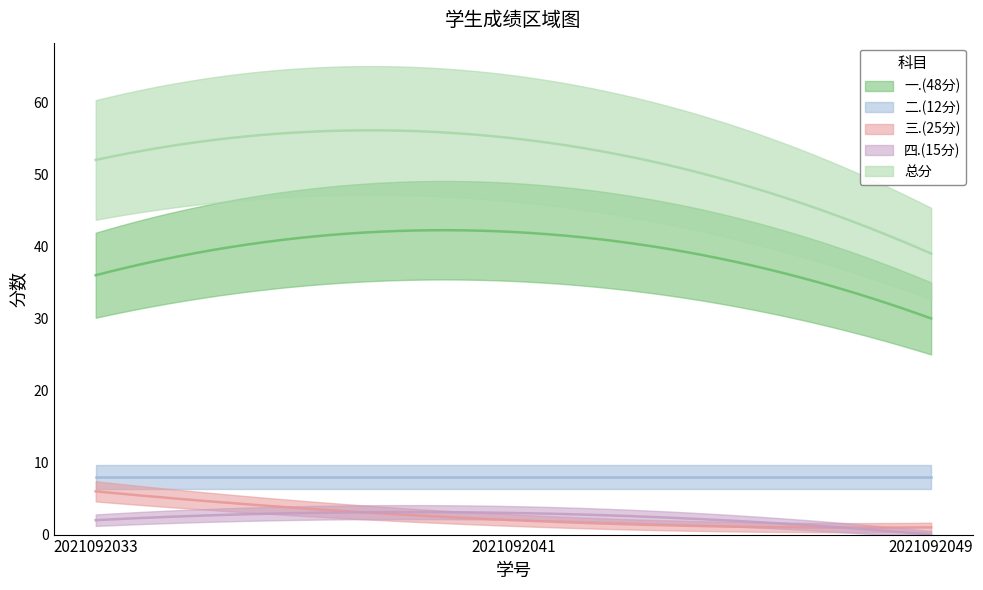

Read the 三.(25分) value at 2021092041.

2